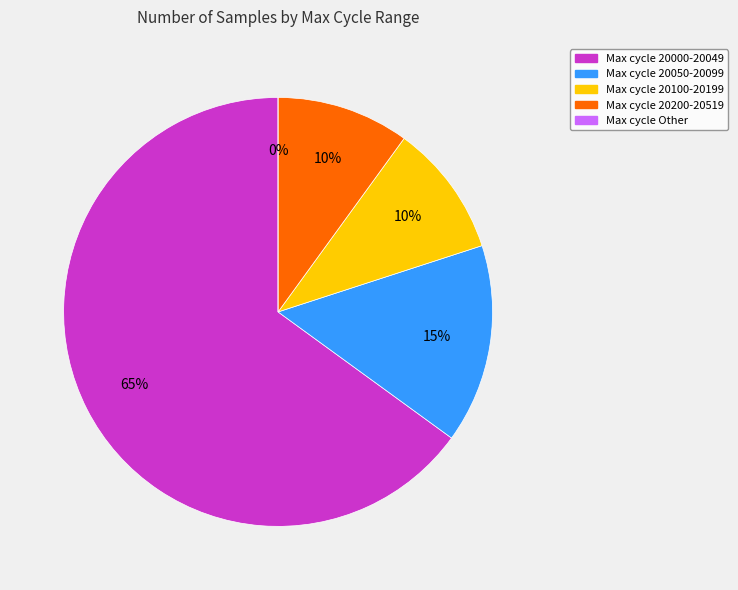

The 28 slice represents 1% of the pie. True or false?

False